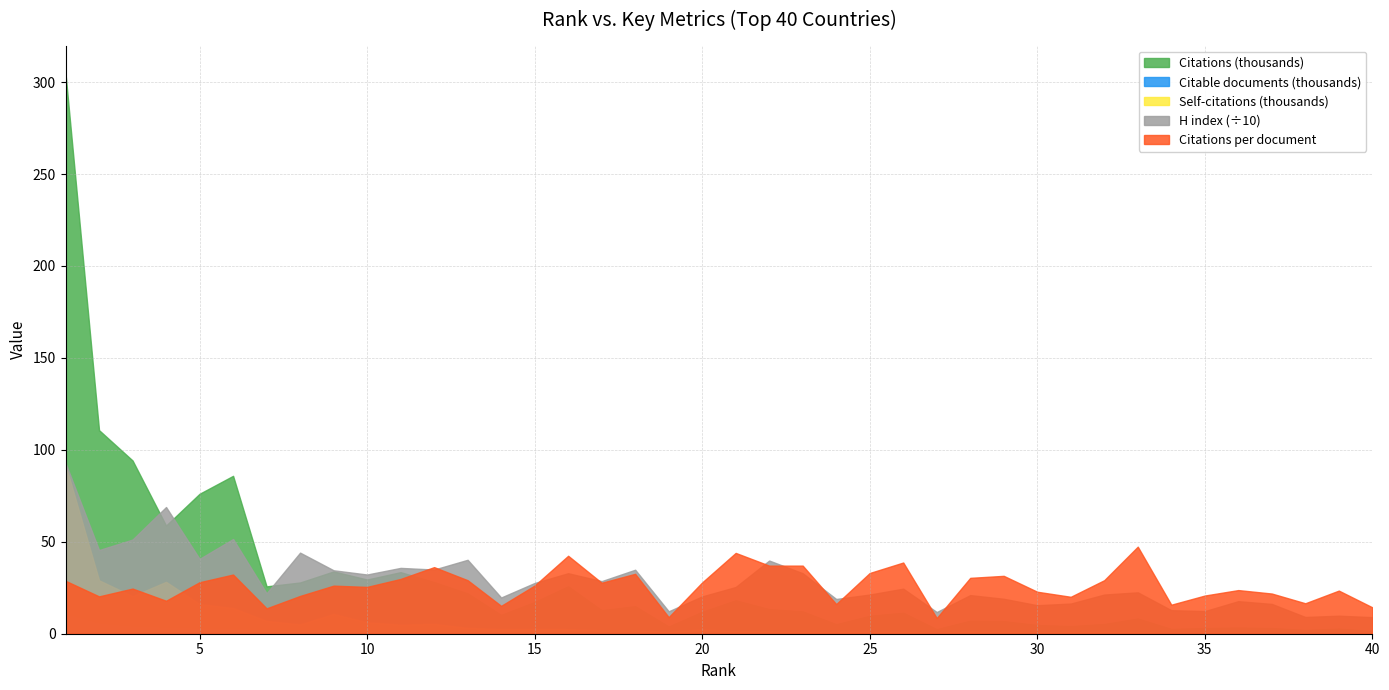

At 24, list the series in order from largest to smallest.

H index, Citations per document, Citations (thousands), Self-citations (thousands), Citable documents (thousands)